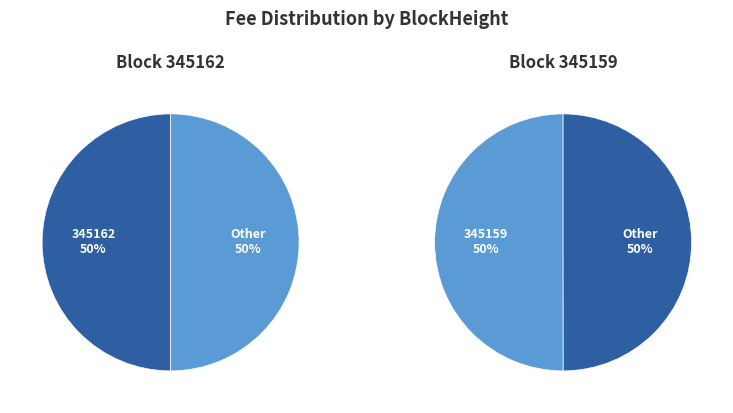

Between 345159 and 345162, which is larger?

345159